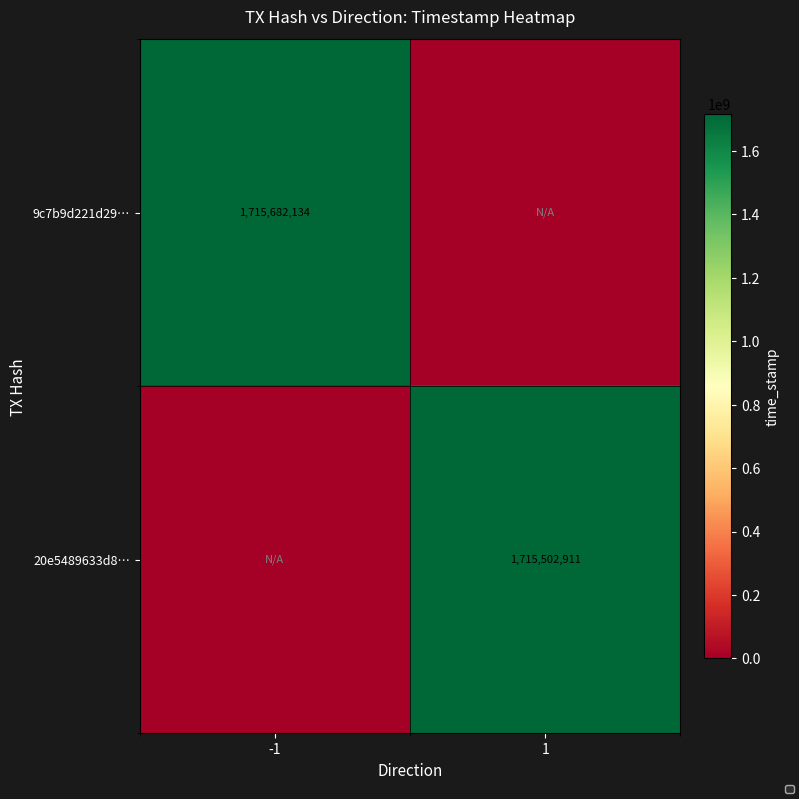

True or false: 20e5489633d8… has a value of 0 at -1.

True